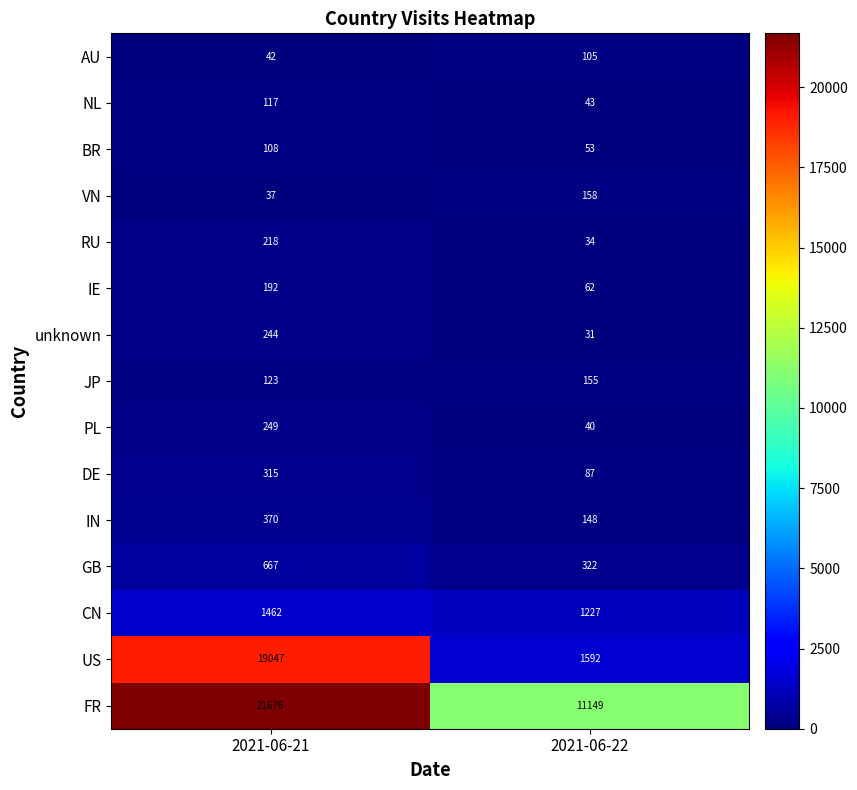

What is the spread (max minus min) of values at 2021-06-22?

11118